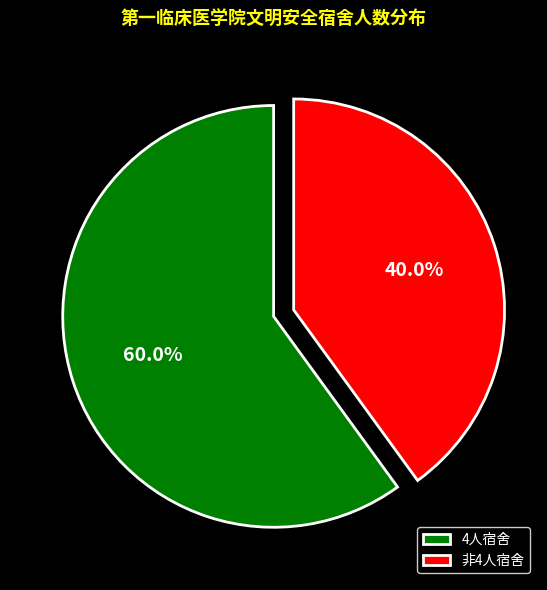

What portion of the pie excludes 非4人宿舍?

60.0%